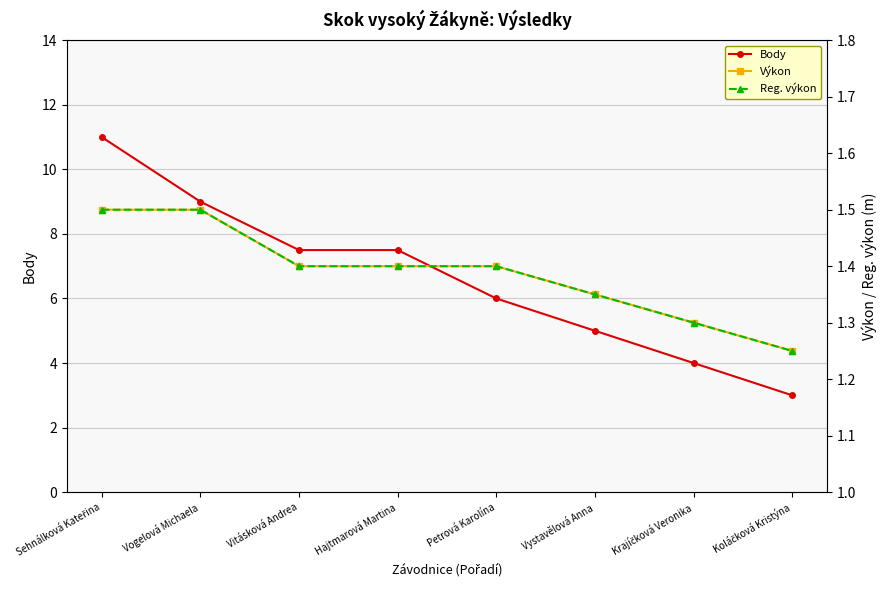

True or false: Reg. výkon and Body intersect in this chart.

False